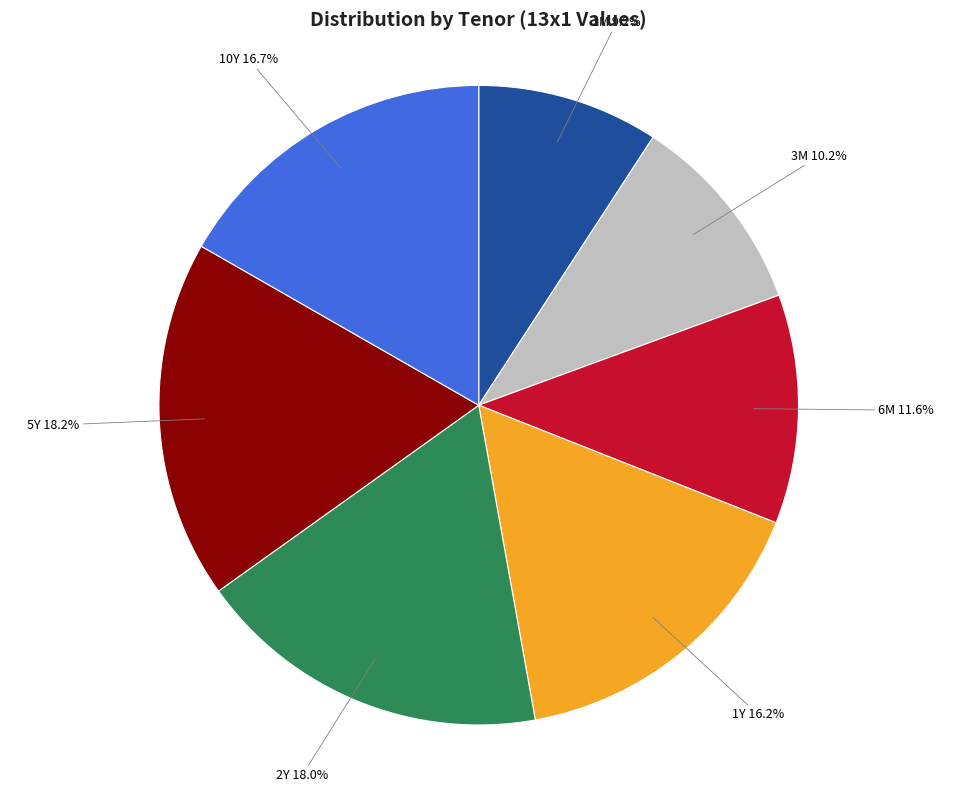

Is it true that 6M is 12% of the pie?

True